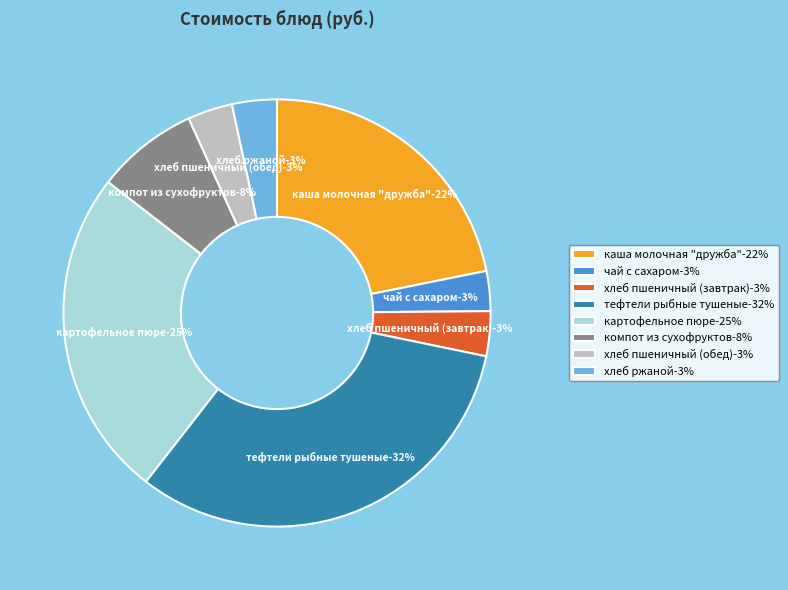

Which has a higher value, тефтели рыбные тушеные or компот из сухофруктов?

тефтели рыбные тушеные